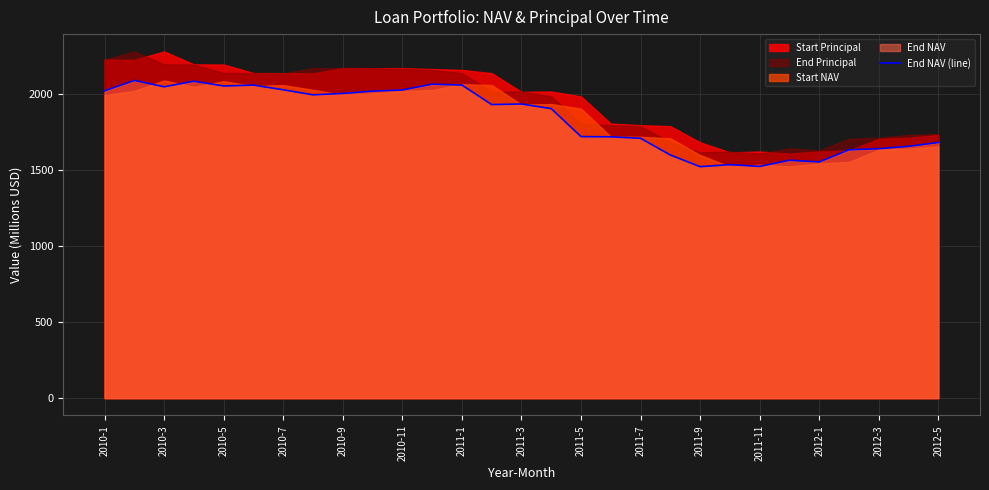

What is the highest value of the End NAV (line) series?

2086.2